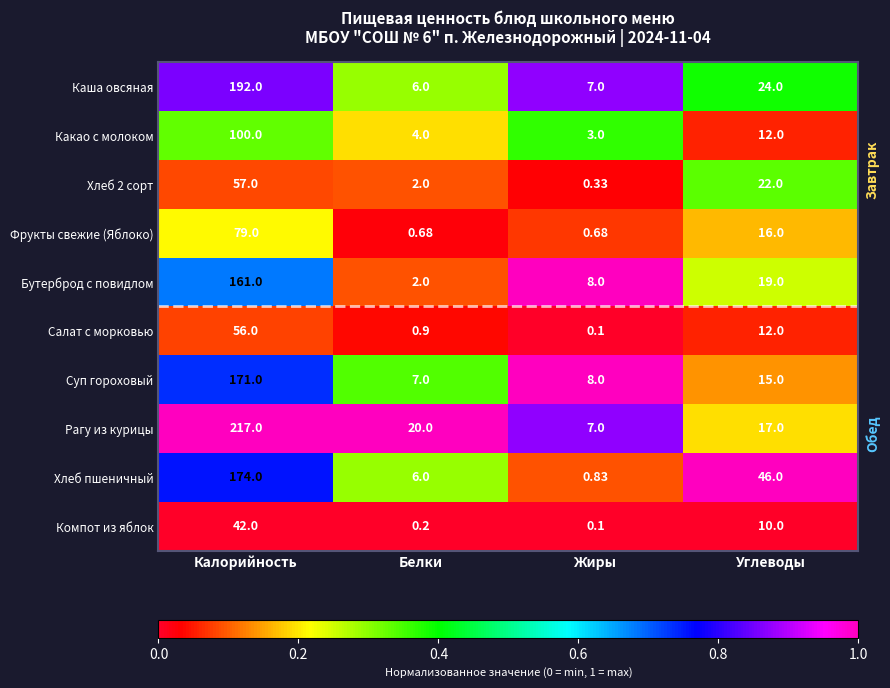

Where is Бутерброд с повидлом nearest to the value 81?

Углеводы